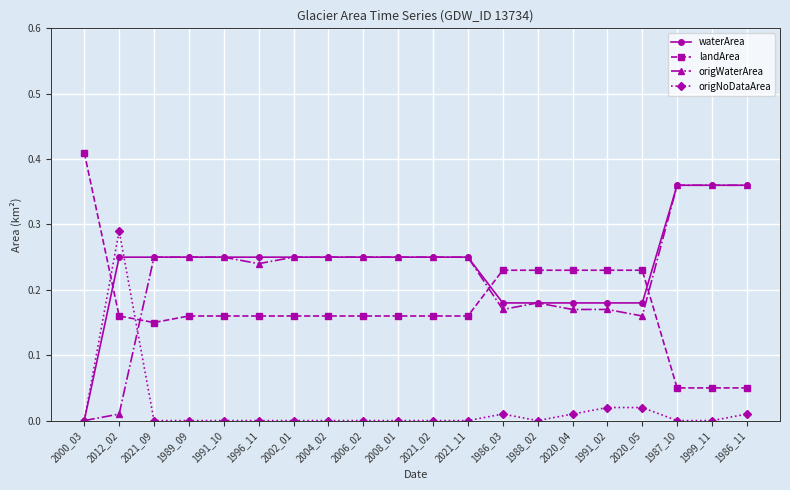

The origNoDataArea series shows -0.1 at 1987_10. True or false?

False